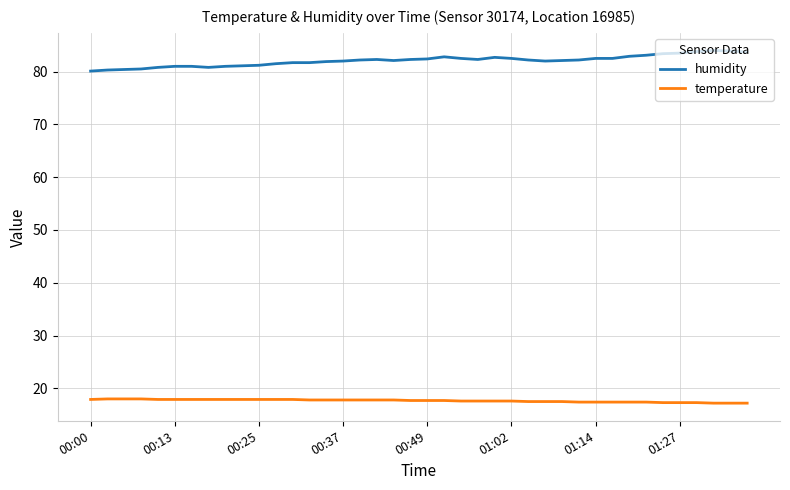

What is the difference between the maximum and minimum values in the humidity series?

3.9